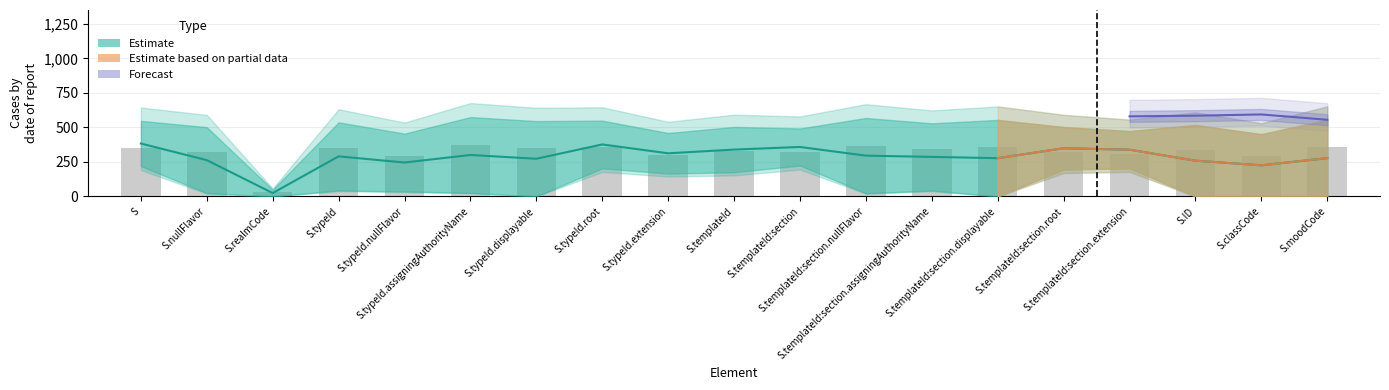

At which label does the data first exceed 334?

S